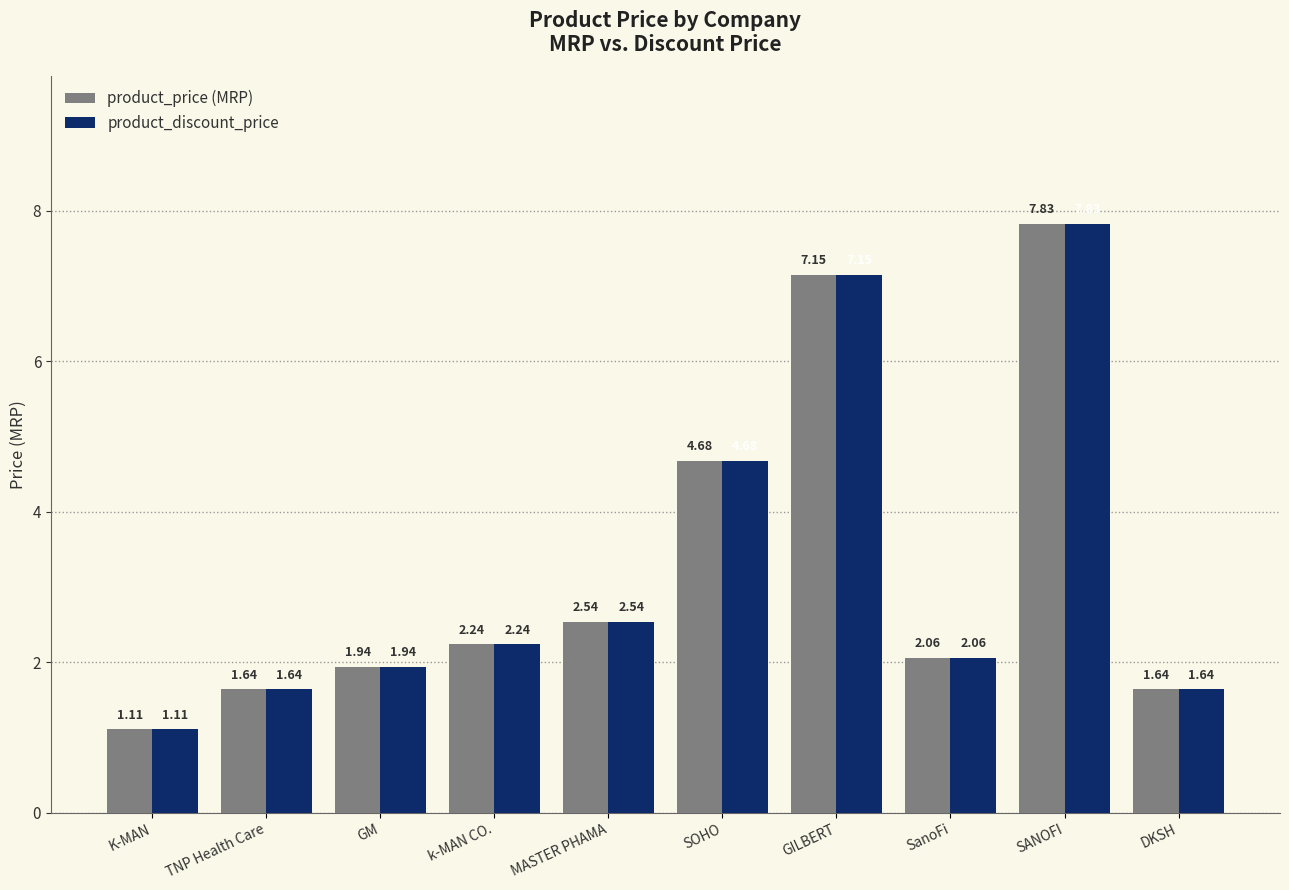

Which category has the highest value across all series?

SANOFI